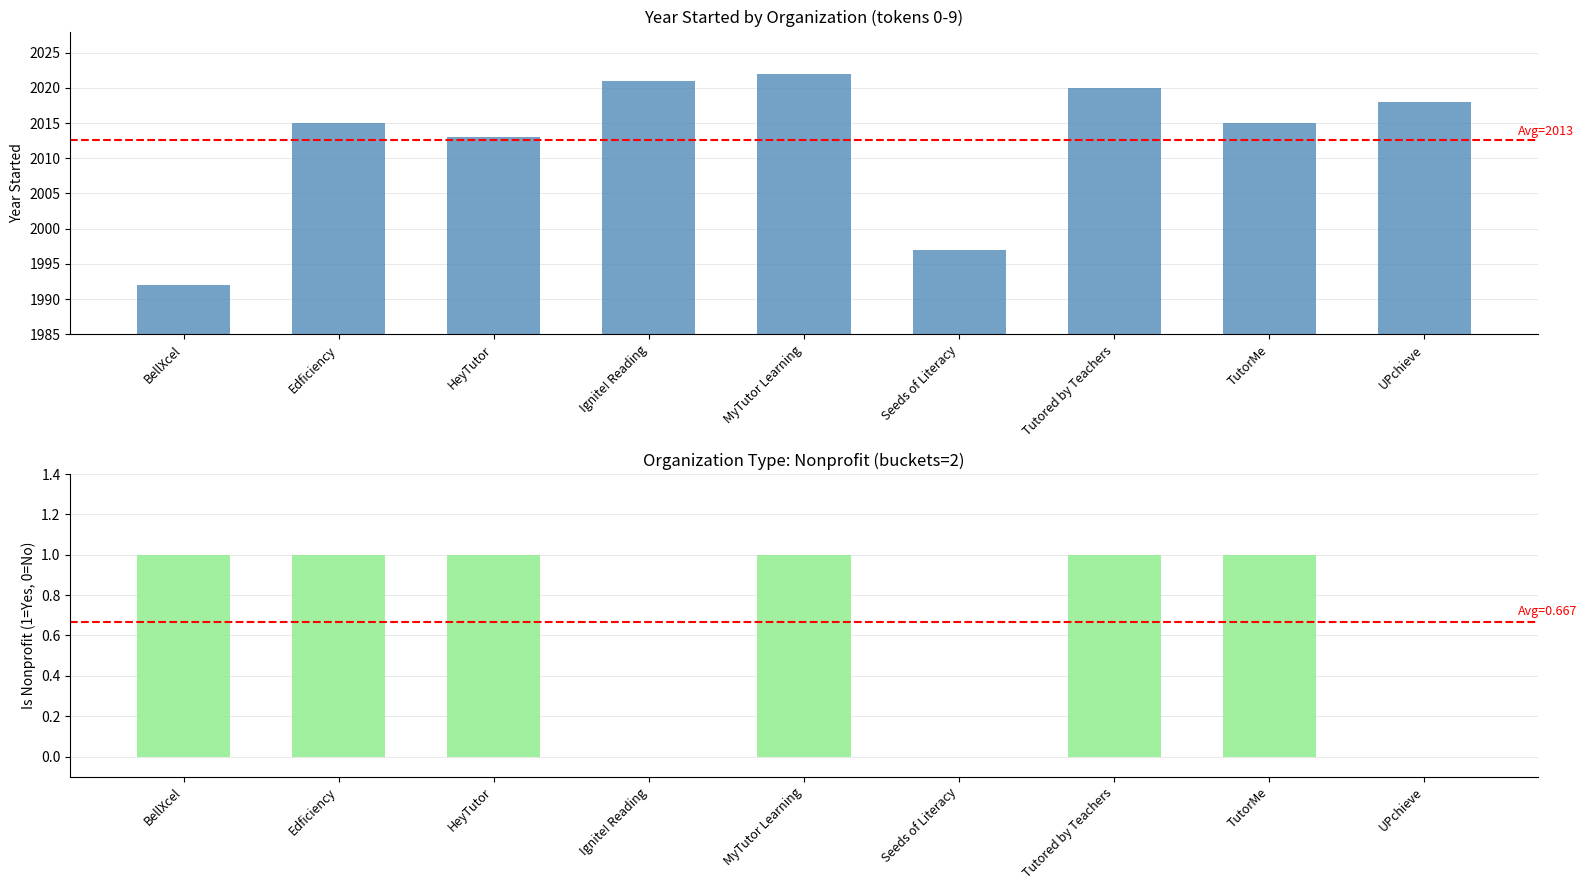

List the labels in order of value, smallest first.

BellXcel, Seeds of Literacy, HeyTutor, Edficiency, TutorMe, UPchieve, Tutored by Teachers, Ignite! Reading, MyTutor Learning